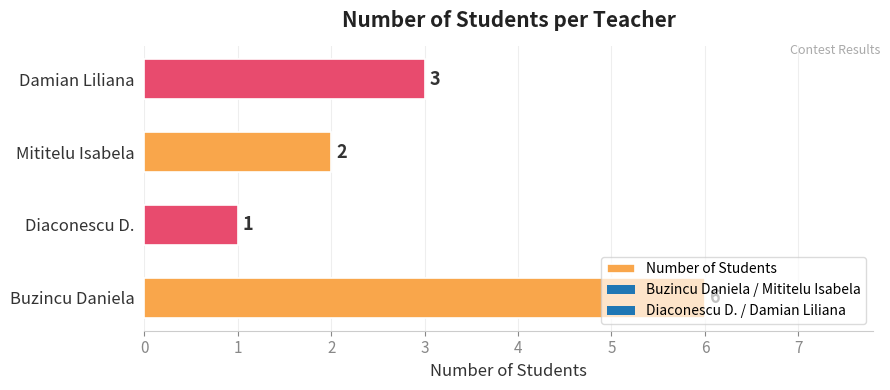

Where is the data nearest to the value 3?

Damian Liliana